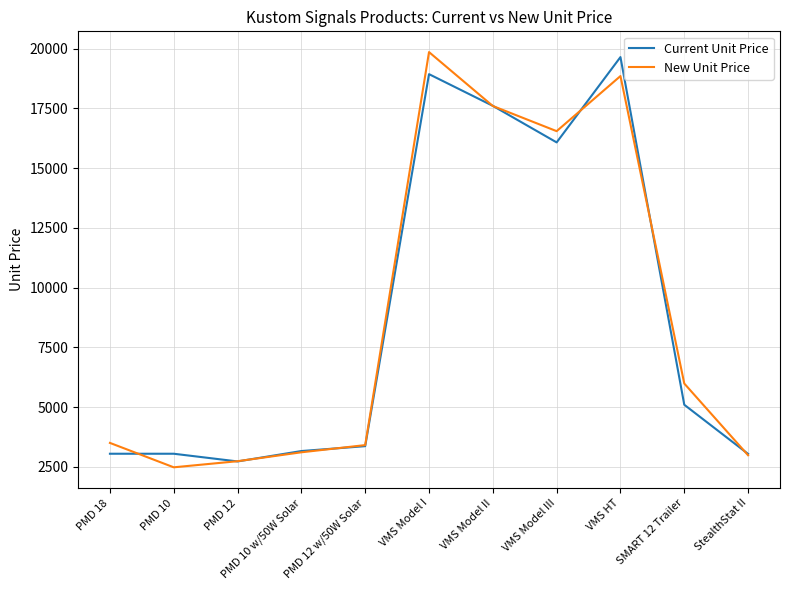

Read the New Unit Price value at VMS Model III.

16548.5